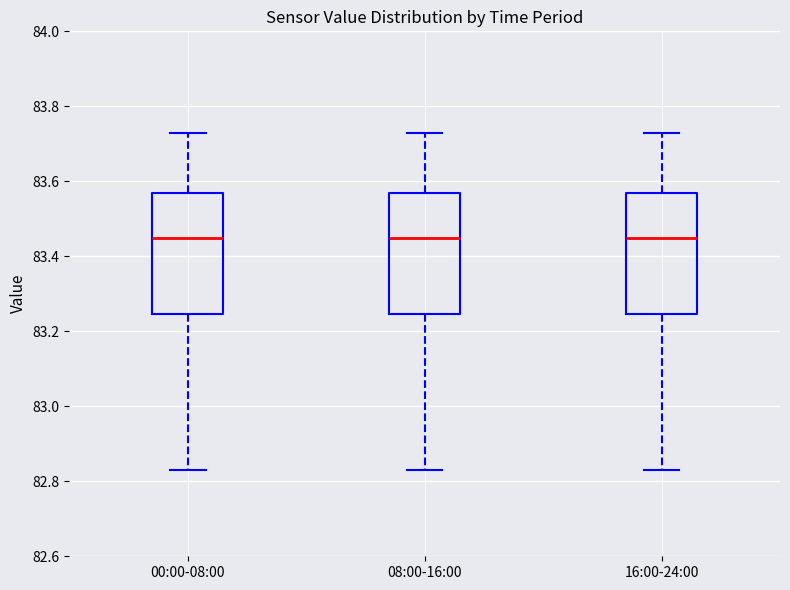

Where is the lower edge of the box for 08:00-16:00 on the y-axis? The values are not printed on the chart, so give them approximately, as read against the axis.

83.24